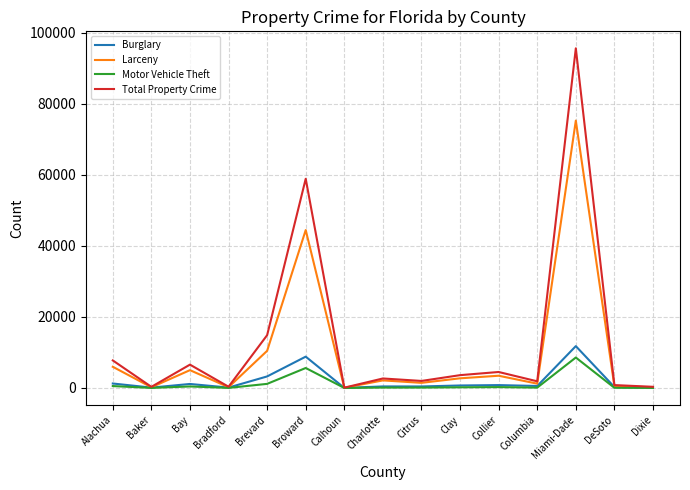

At which category does Larceny reach its first local peak?

Bay